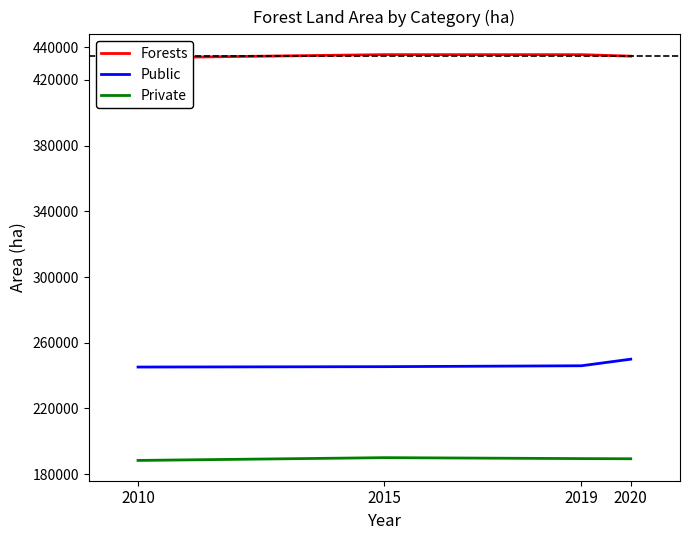

True or false: Forests has more than 1 points higher than both neighbors.

False